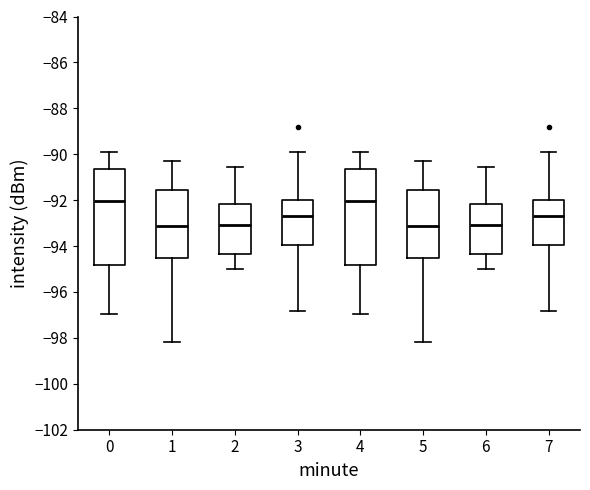

Where is the lower edge of the box at x = 2 on the y-axis? The values are not printed on the chart, so give them approximately, as read against the axis.

-94.4